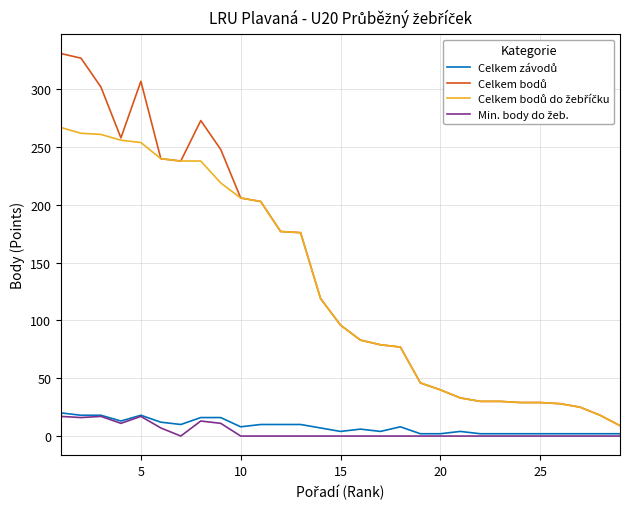

How many lines are shown in the chart?

4